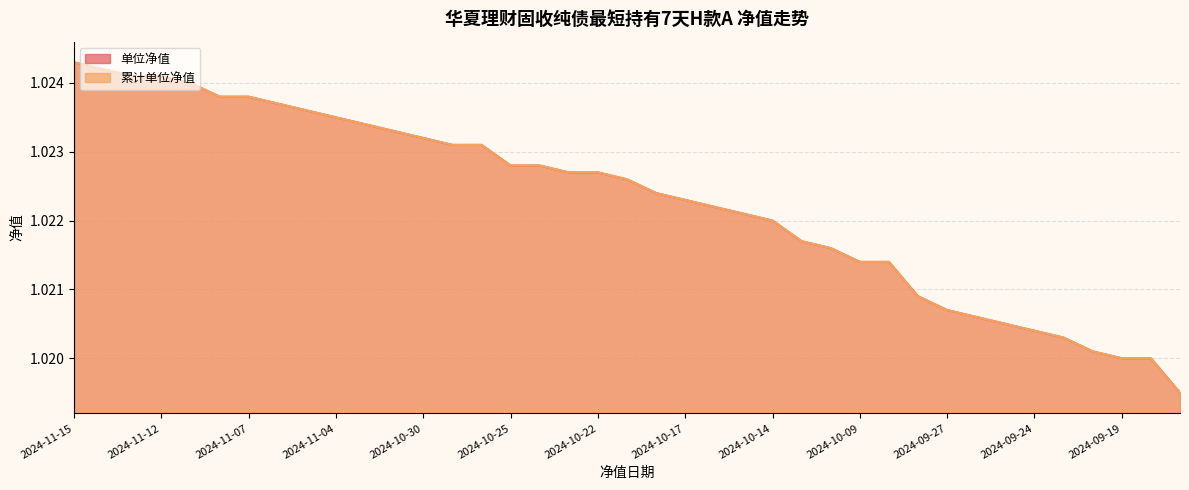

Rank the series at 2024-10-31 from lowest to highest value.

单位净值, 累计单位净值